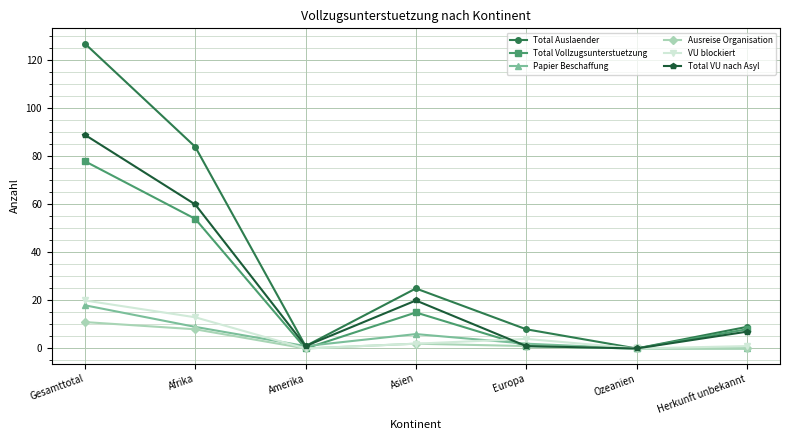

What is the difference between the Total Vollzugsunterstuetzung values at Gesamttotal and Asien?

63